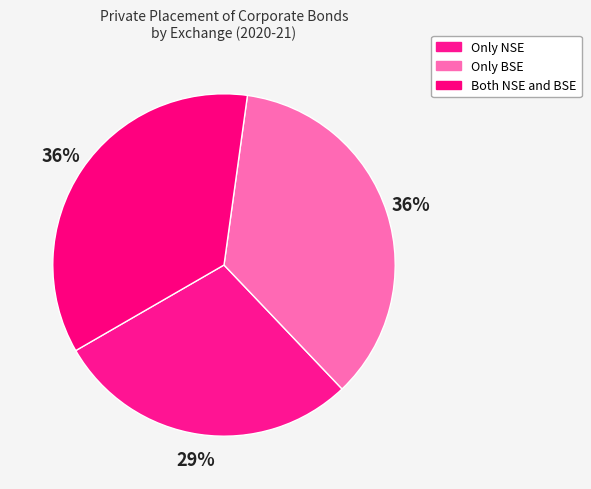

Is there any slice that represents more than half of the pie?

No